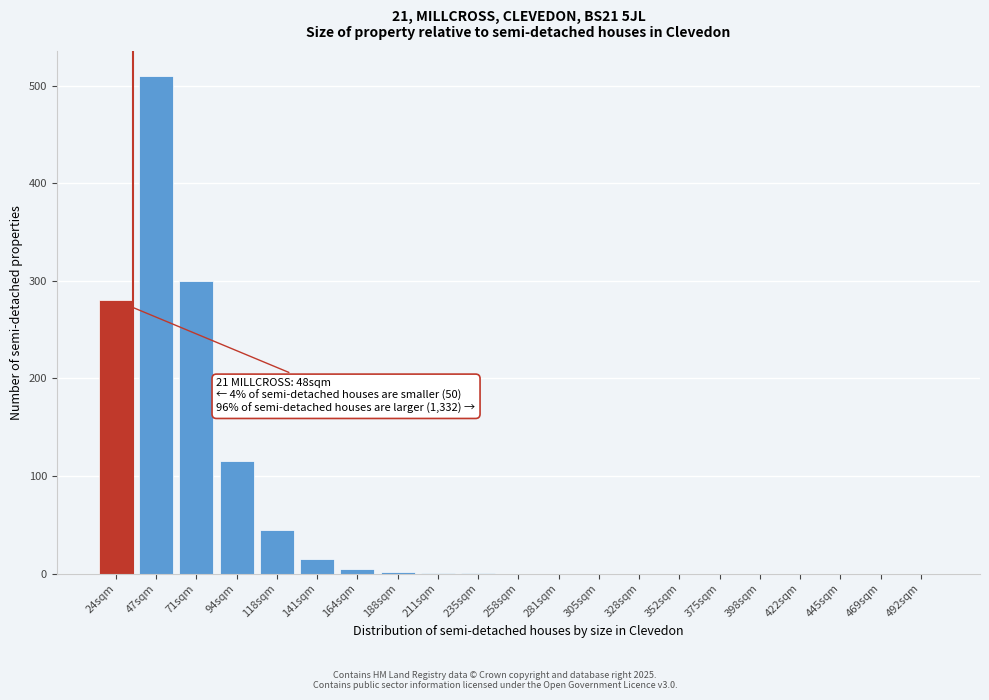

What is the greatest value displayed?

510